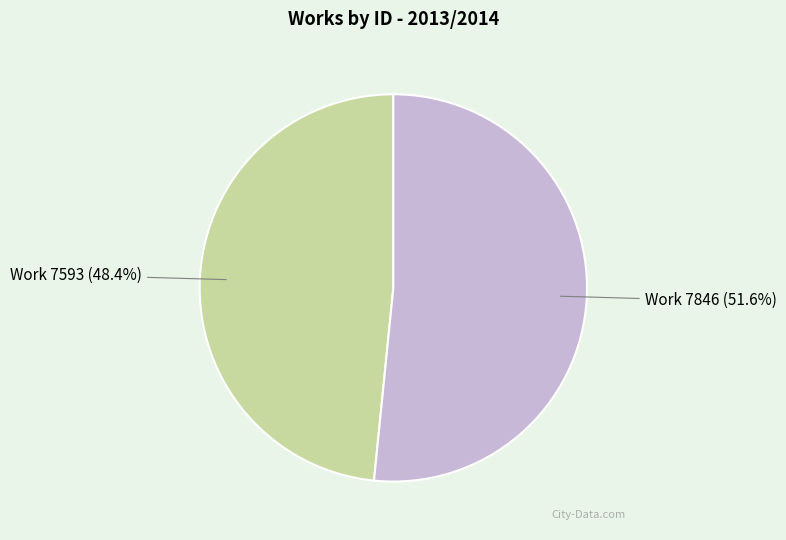

How many slices are in this pie chart?

2